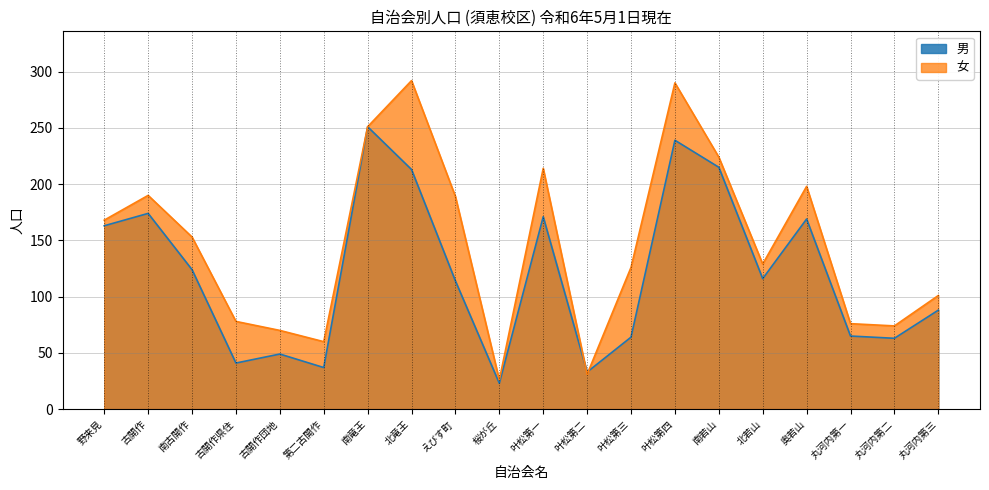

Is it true that 男 equals 251 at 南竜王?

True